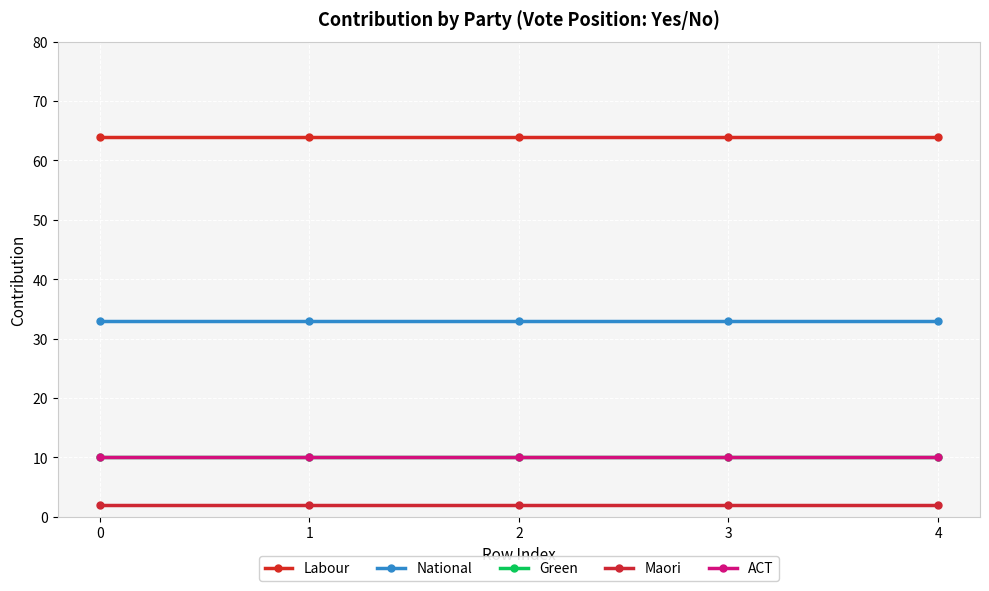

The value of Maori at 0 is 3. True or false?

False